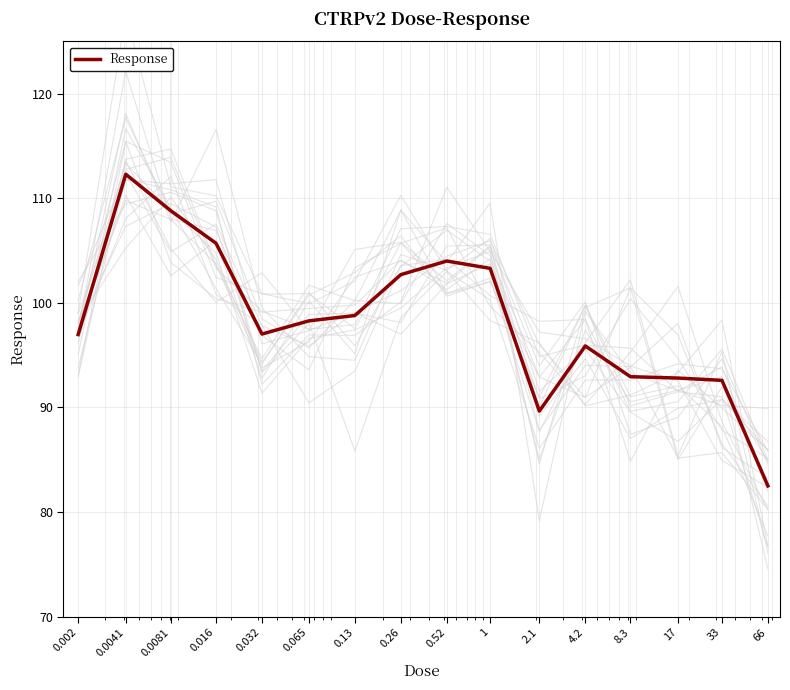

Does the chart display data point markers on the line(s)?

No